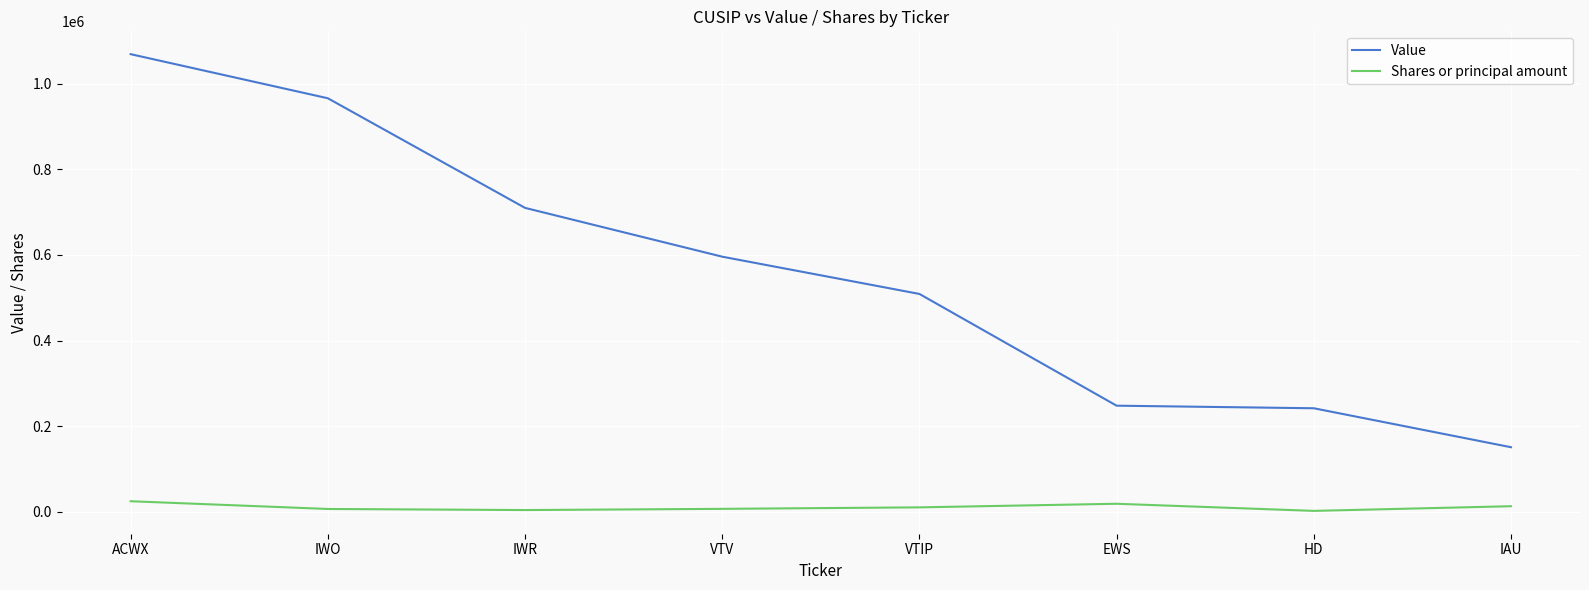

What is the sum of all Value values?

4491000